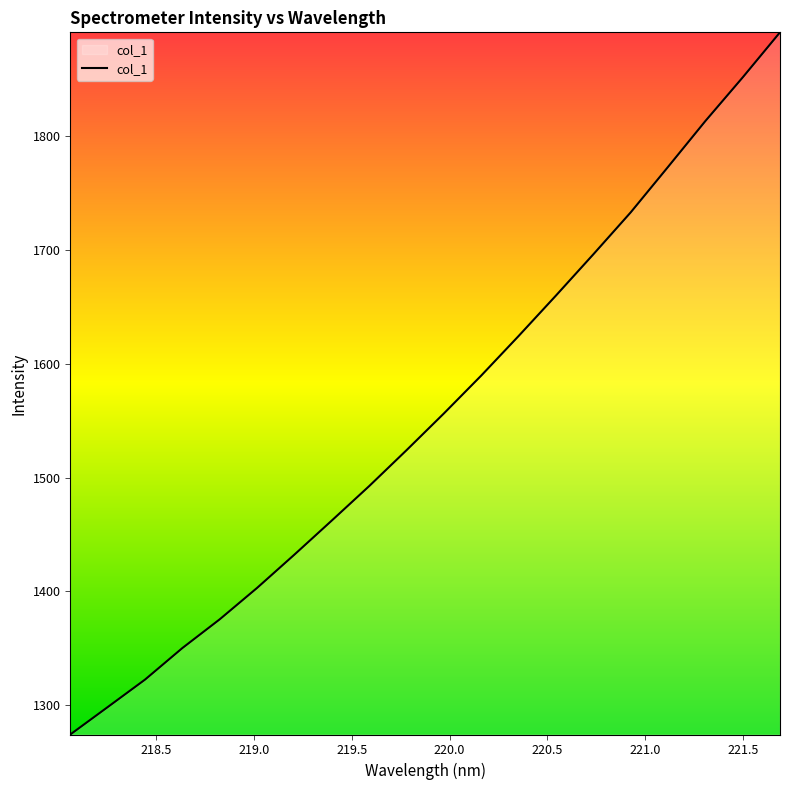

What is the minimum value shown in the chart?

1274.1